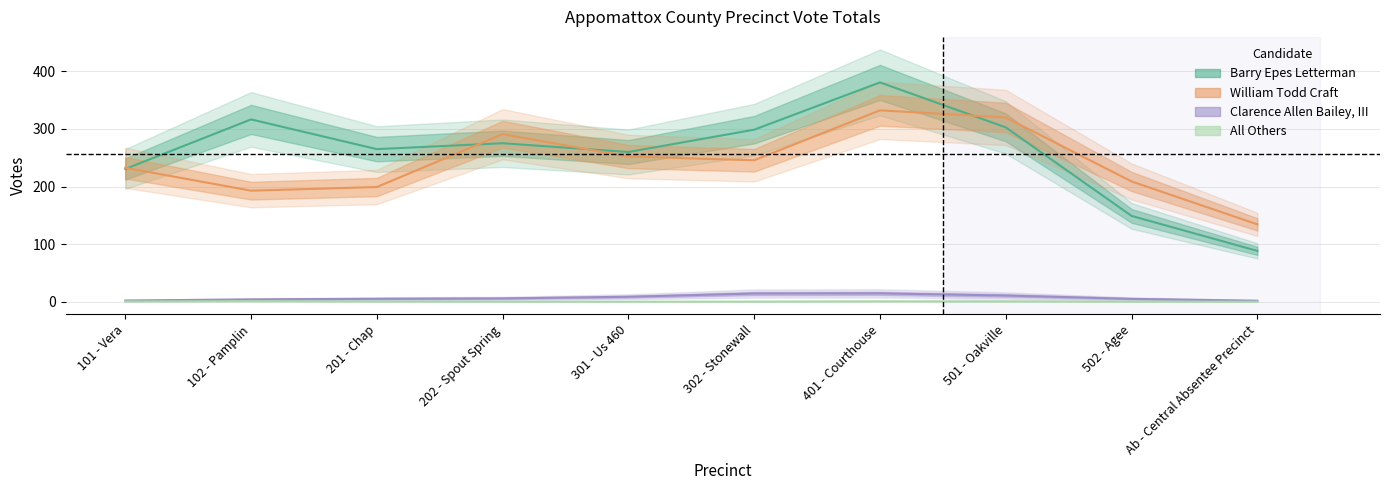

What is the spread (max minus min) of values at 301 - Us 460?

259.9